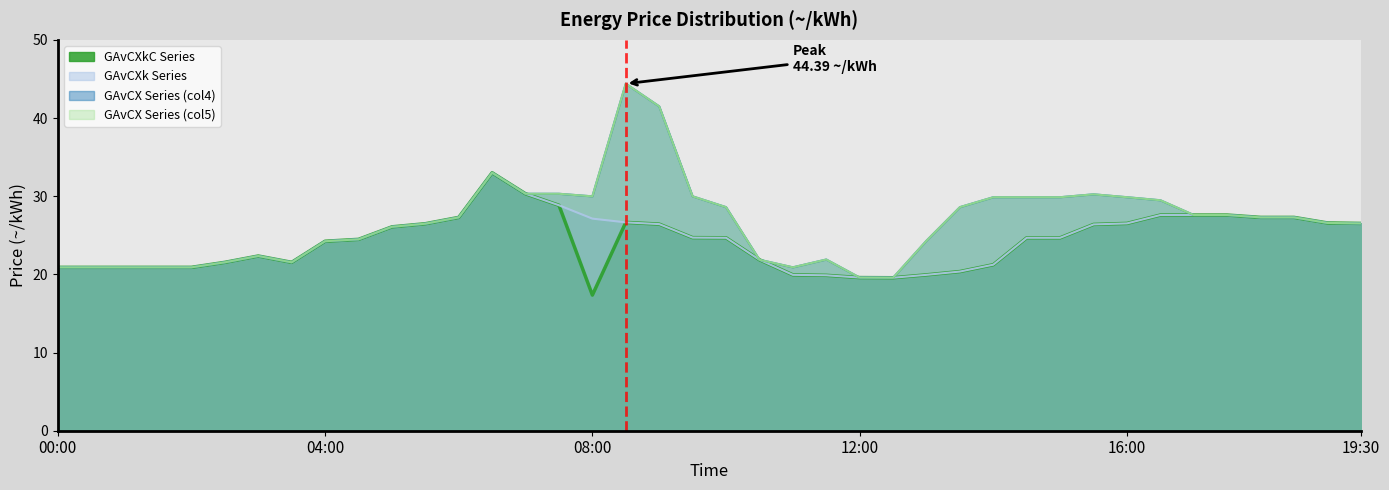

What is the difference between the maximum and minimum values in the GAvCXkC (~/kWh) series?

15.6